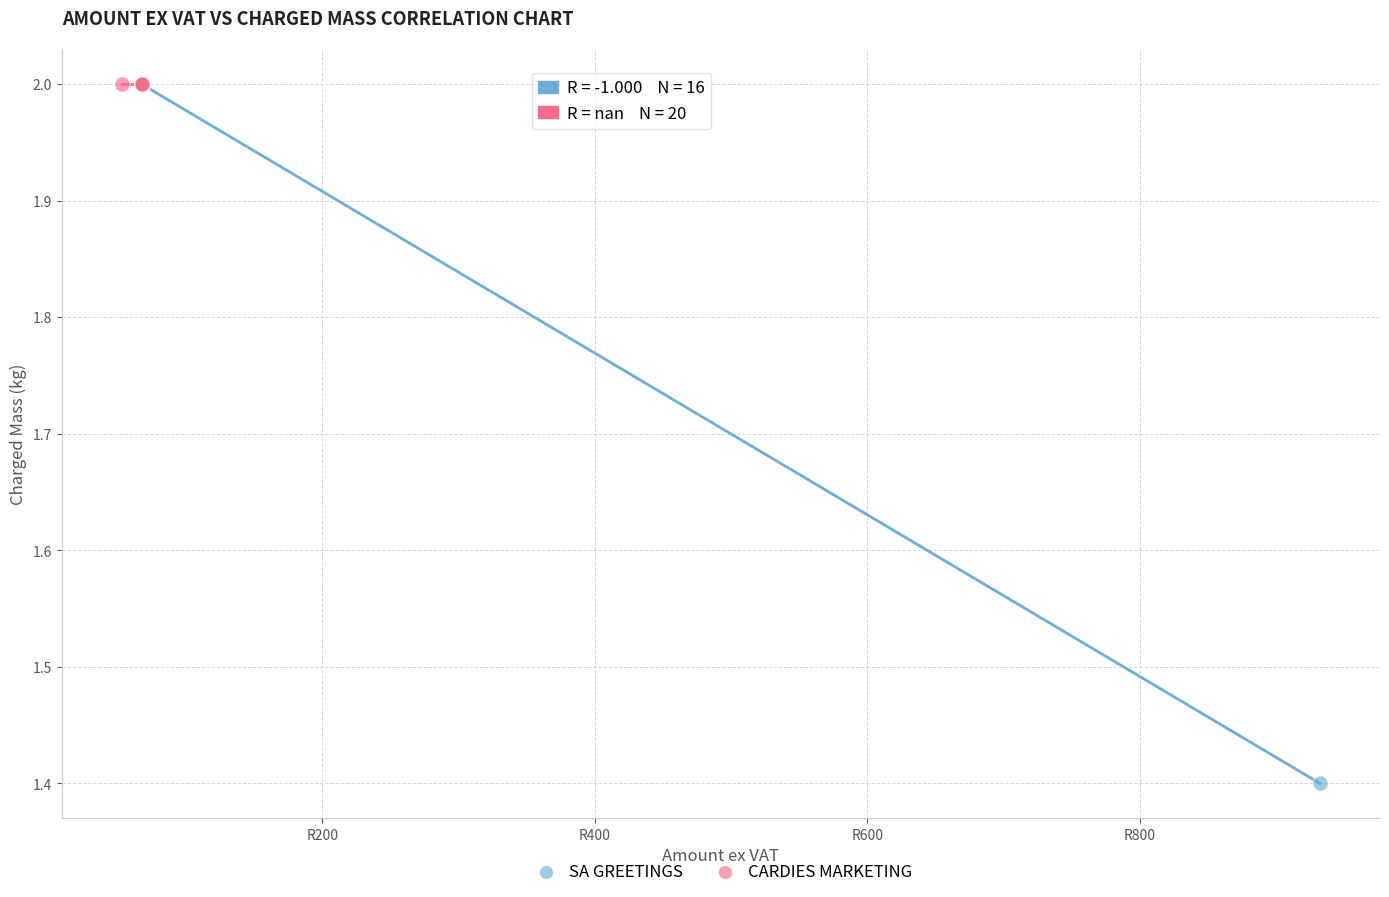

Which series contains the lowest Y value?

SA GREETINGS